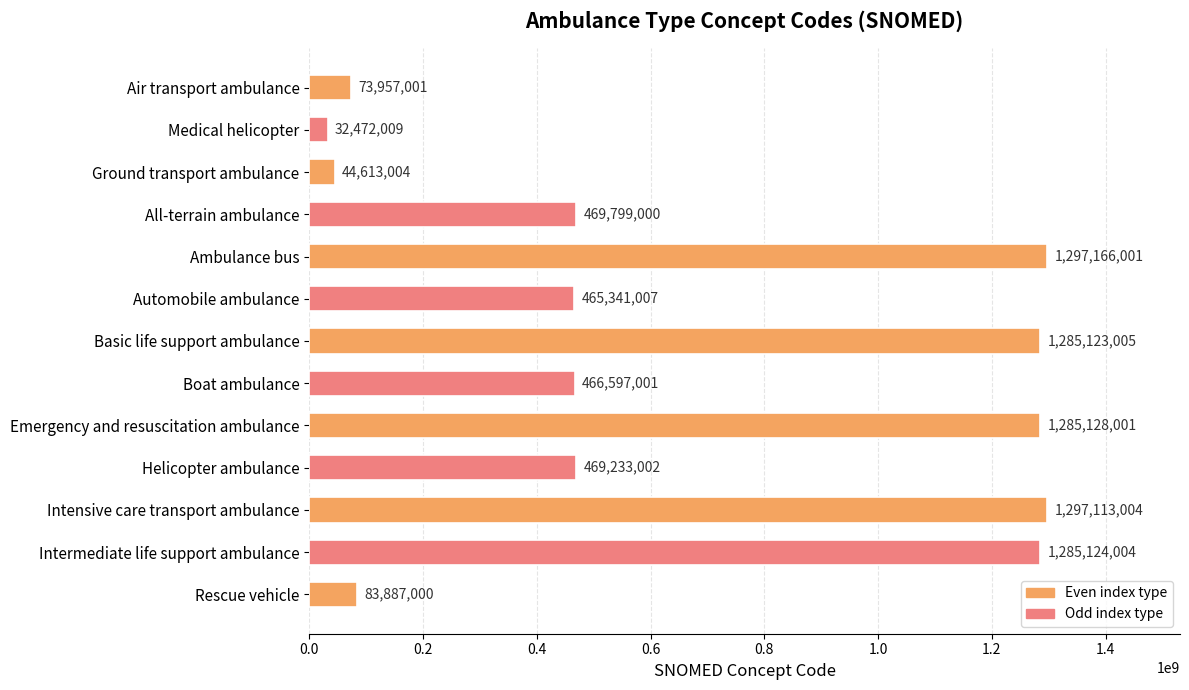

What position from the bottom is All-terrain ambulance?

10